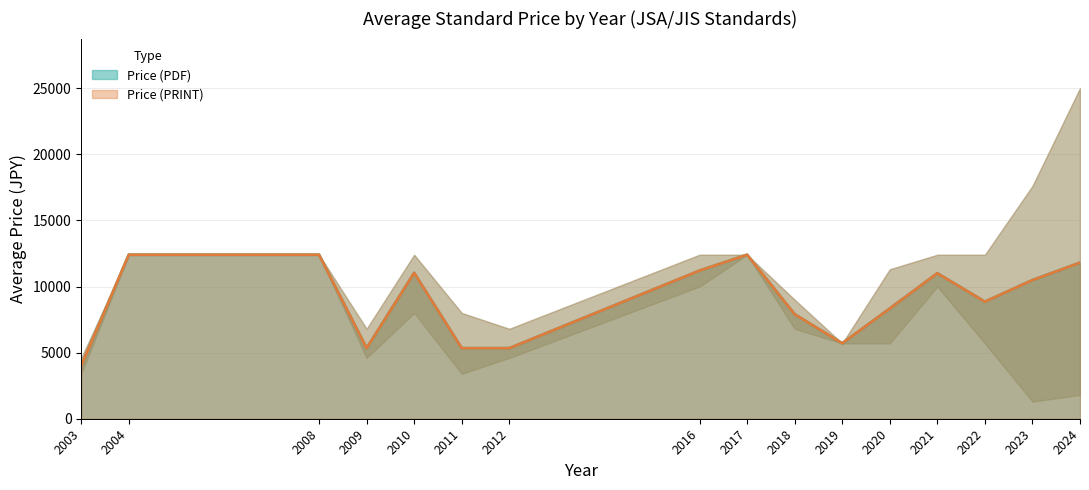

Which series changed the most between 2018 and 2021?

Price (PDF)